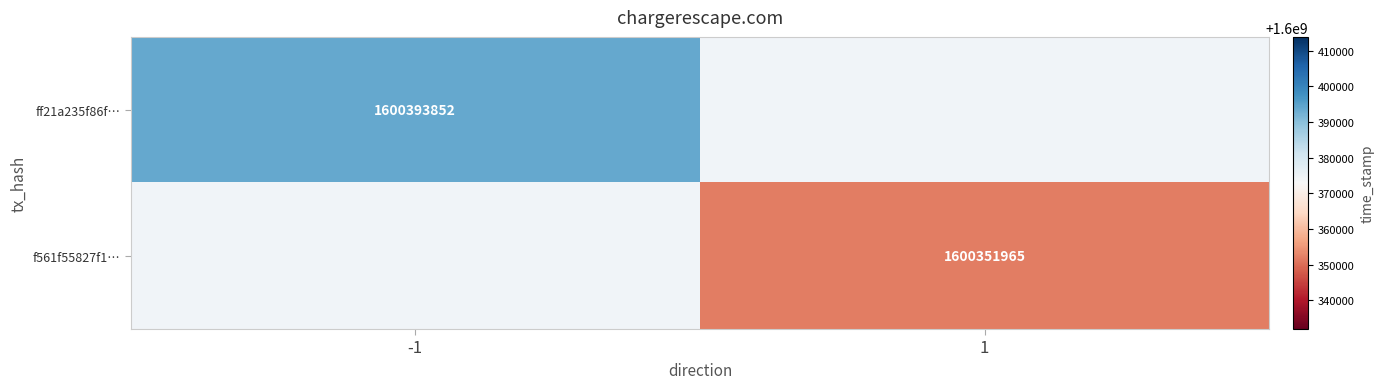

Is it true that ff21a235f86f… equals 541923652 at -1?

False